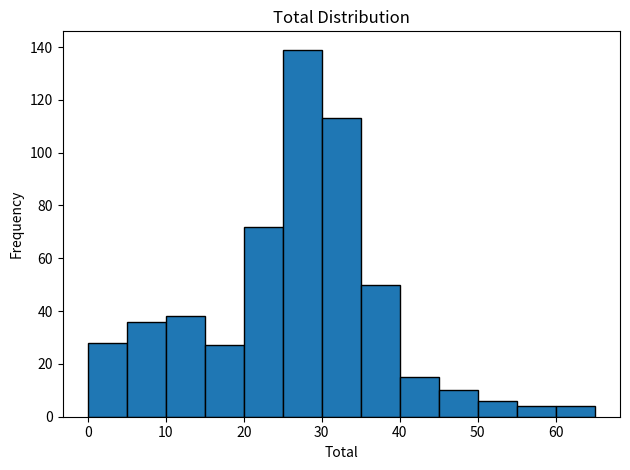

Reading left to right, list every bar in this chart as the range it spans on the x-axis followed by its height. The values are not printed on the chart, so give them approximately, as read against the axis.

0 to 5: 28
5 to 10: 36
10 to 15: 38
15 to 20: 28
20 to 25: 72
25 to 30: 140
30 to 35: 114
35 to 40: 50
40 to 45: 16
45 to 50: 10
50 to 55: 6
55 to 60: 4
60 to 65: 4